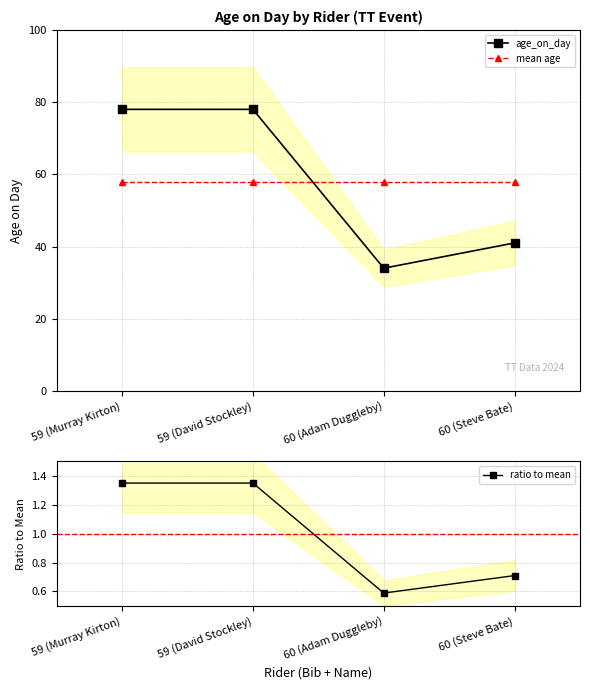

What is the difference between the maximum and minimum values in the ratio to mean series?

0.8